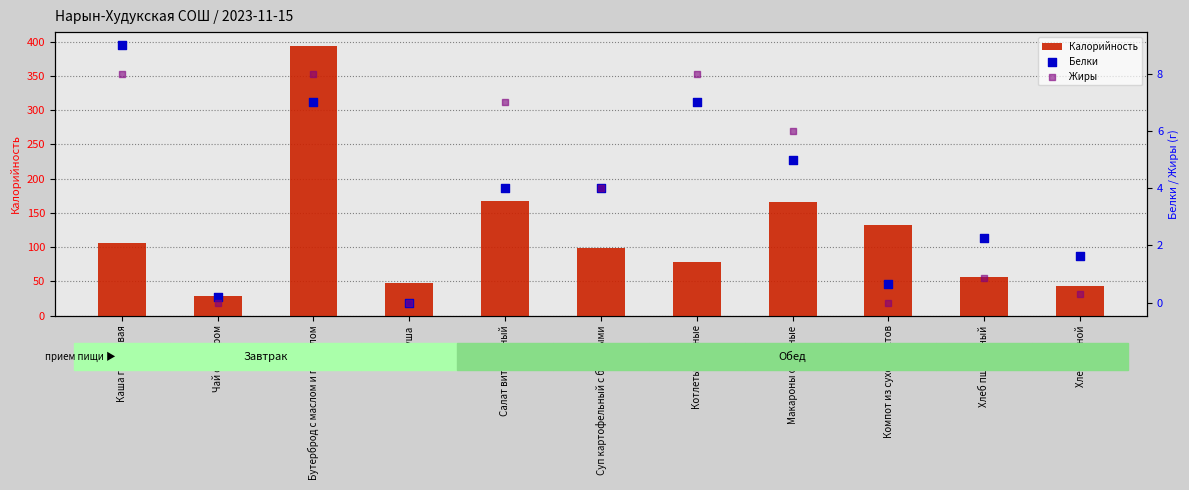

Which series has the largest total across all categories?

Калорийность